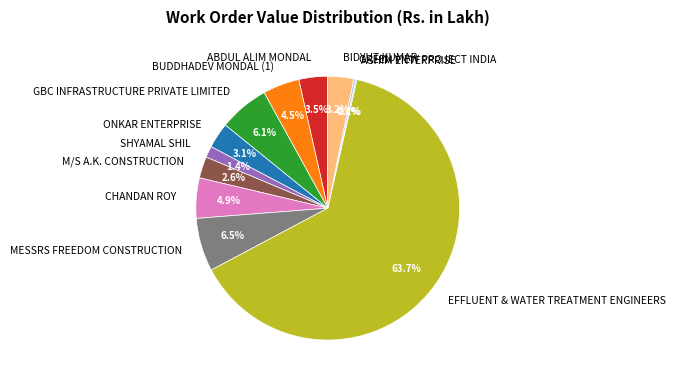

True or false: CHANDAN ROY accounts for 5% of the total.

True